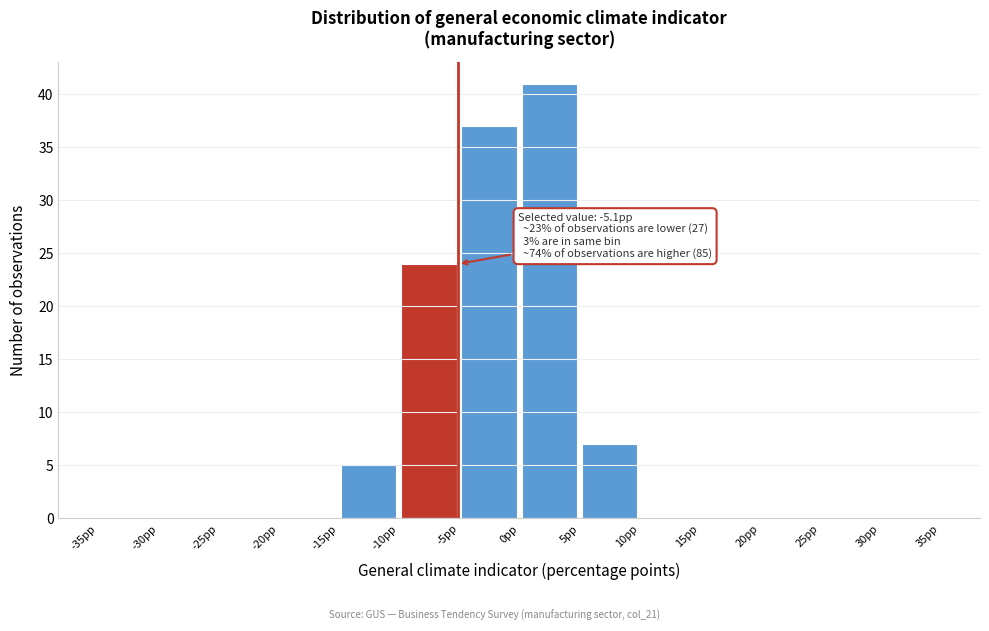

Which range on the x-axis has the tallest bar?

0 to 5